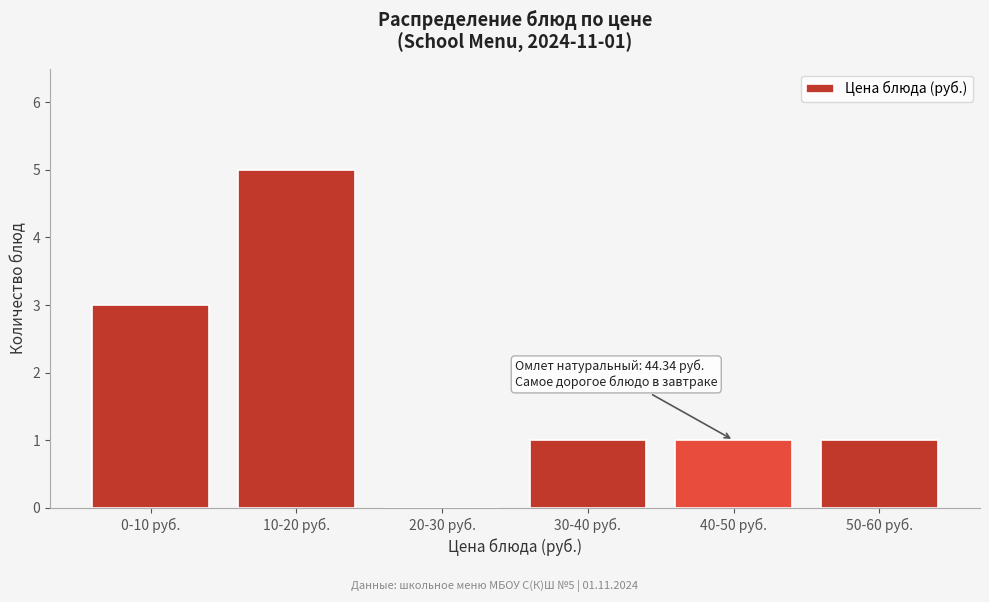

Reading left to right, extract all data points from this chart.

0-10 руб.=3	10-20 руб.=5	20-30 руб.=0	30-40 руб.=1	40-50 руб.=1	50-60 руб.=1